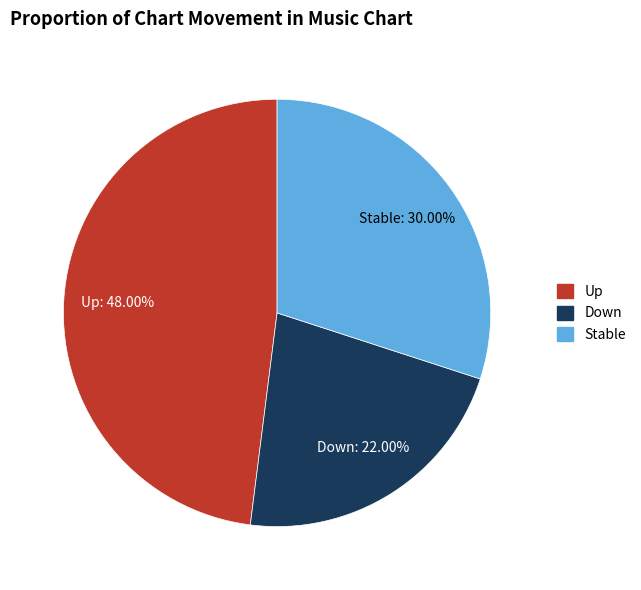

Do Stable and Down together represent more than half of the pie?

Yes